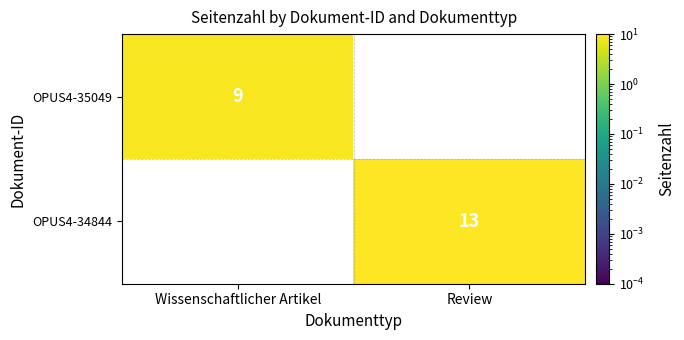

At how many categories does at least one series exceed 11?

1